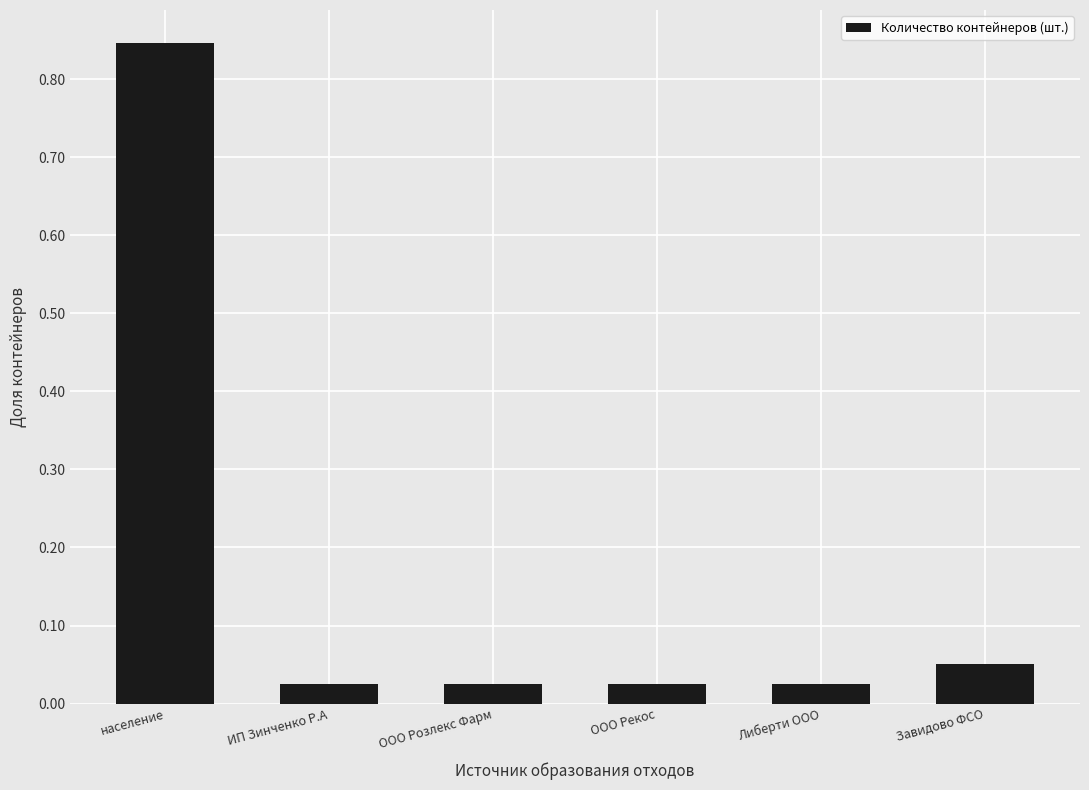

Does the chart contain stacked bars?

No